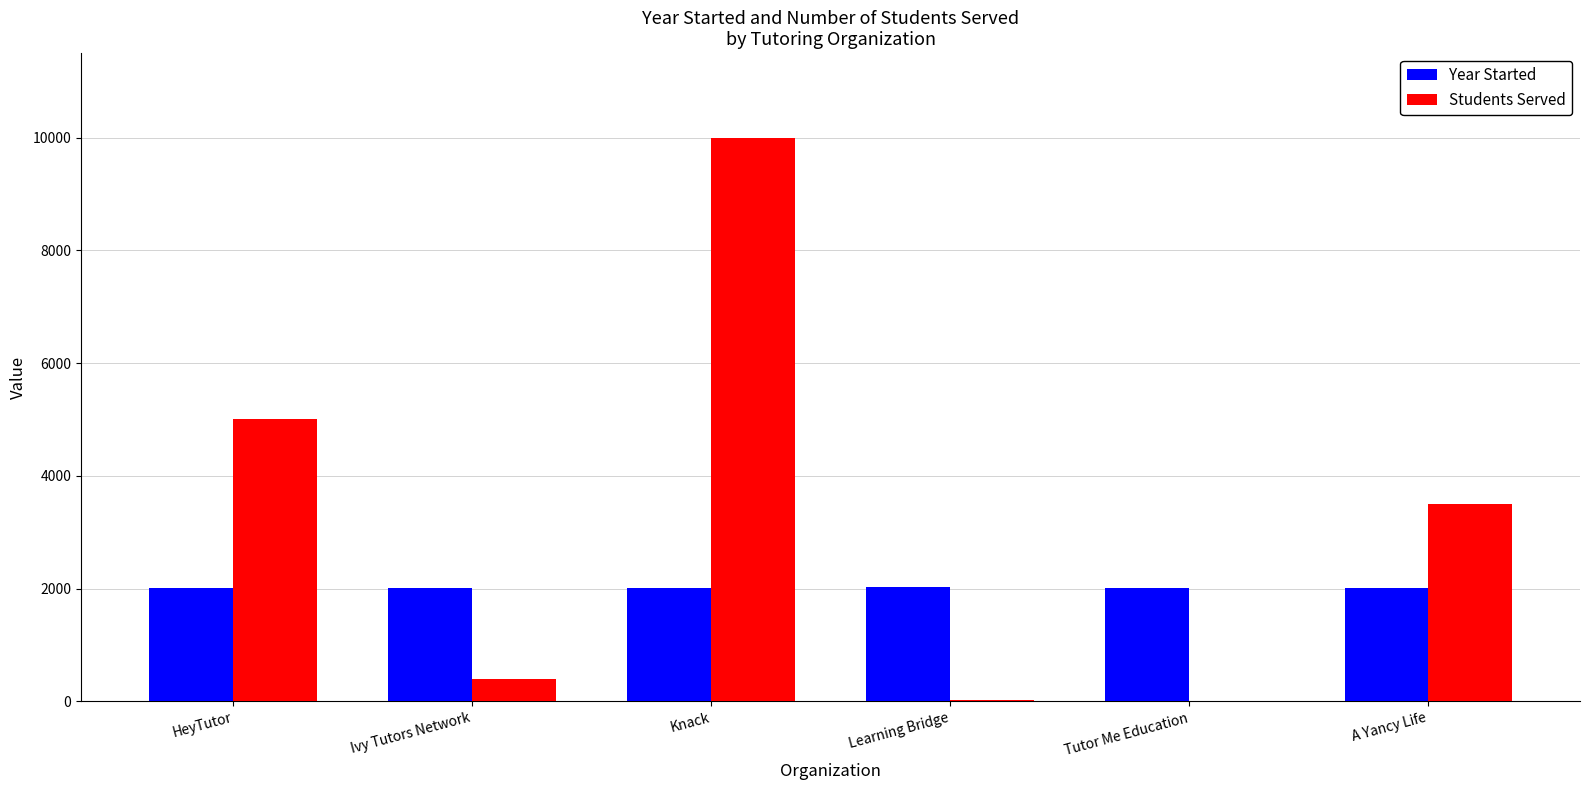

Between Knack and A Yancy Life, which series saw the biggest shift?

Students Served